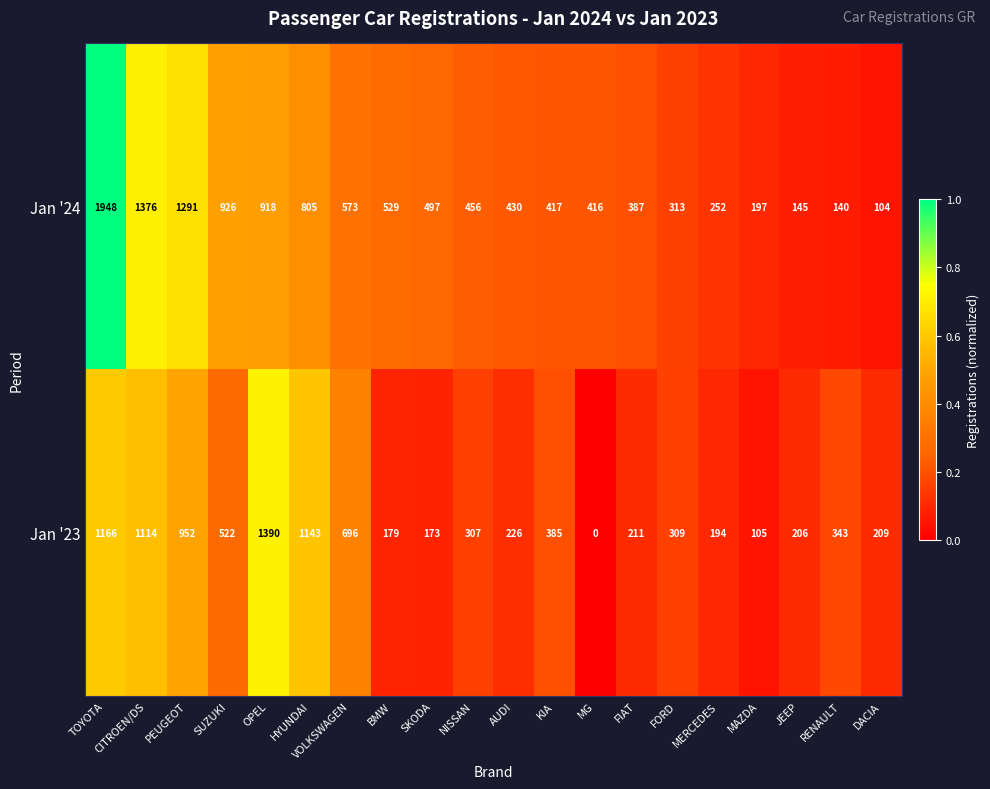

What is the difference between the maximum and minimum values in the Jan '23 series?

1390